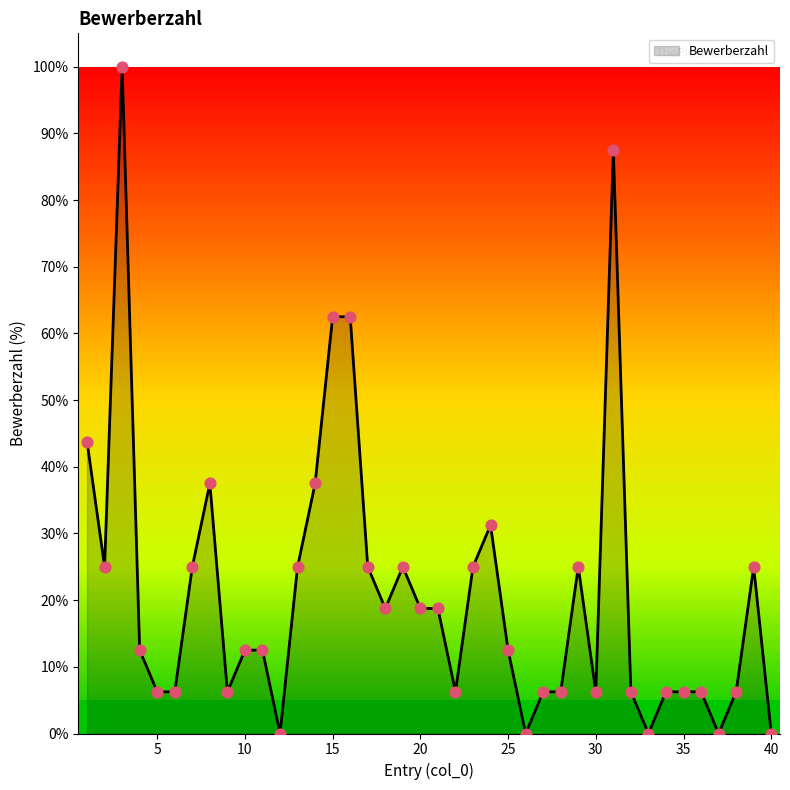

What is the difference between the maximum and minimum values?

100.0